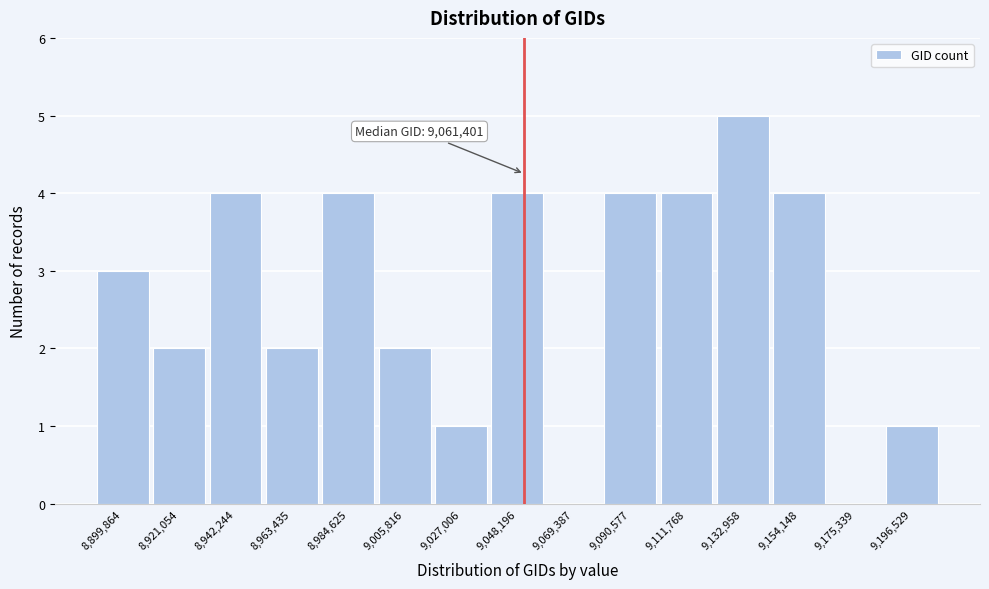

Reading right to left, list all the values displayed in this chart.

9,196,529=1	9,175,339=0	9,154,148=4	9,132,958=5	9,111,768=4	9,090,577=4	9,069,387=0	9,048,196=4	9,027,006=1	9,005,816=2	8,984,625=4	8,963,435=2	8,942,244=4	8,921,054=2	8,899,864=3